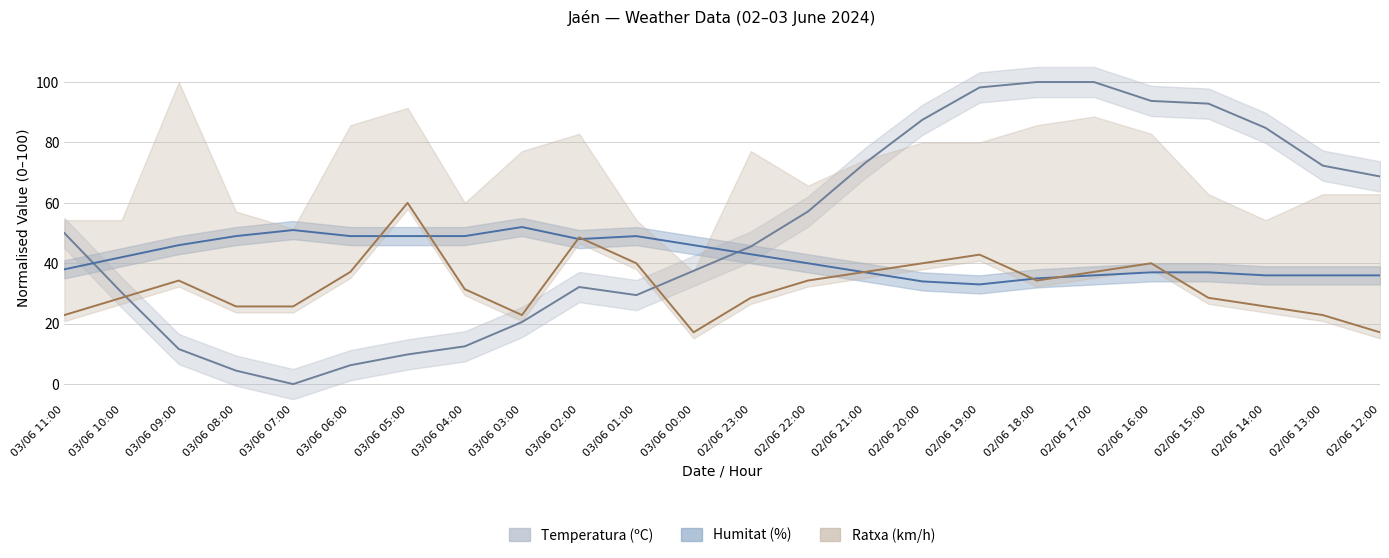

How many lines are shown in the chart?

3